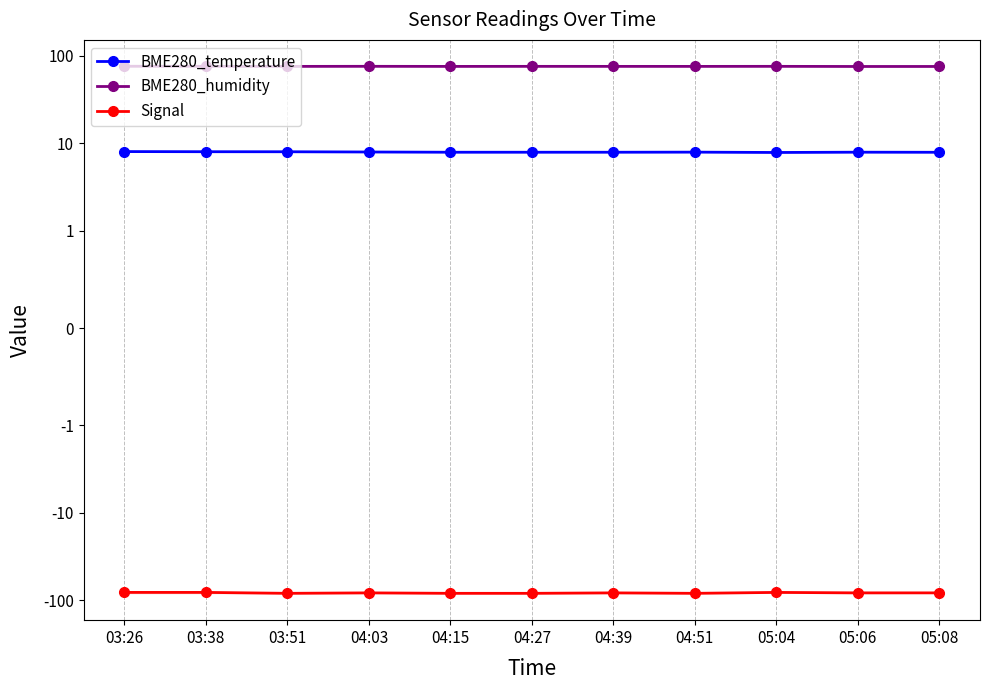

Rank the categories by Signal value from highest to lowest.

03:26, 03:38, 05:04, 04:03, 04:39, 05:06, 05:08, 03:51, 04:15, 04:27, 04:51